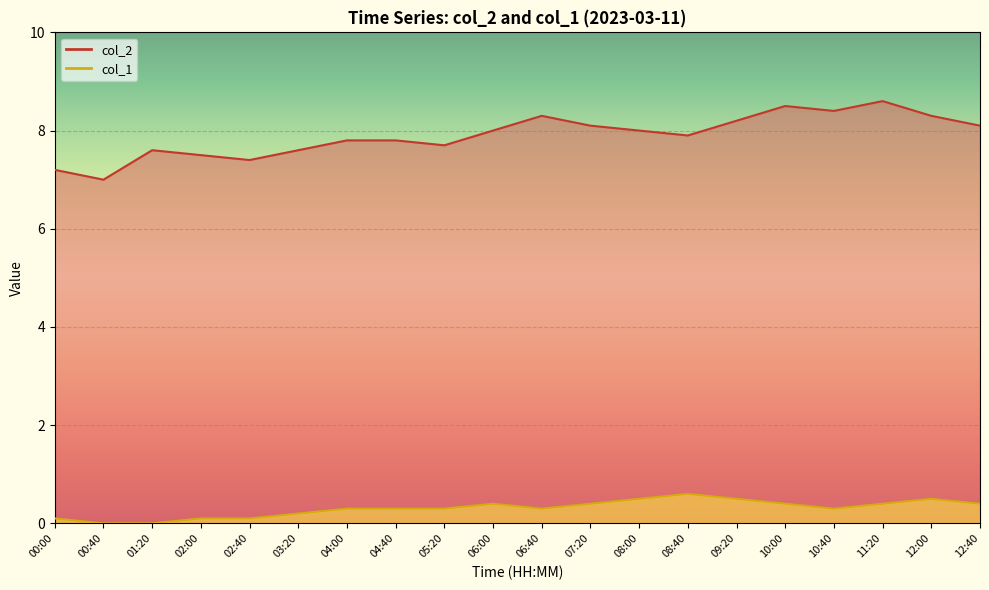

What position from the left is 12:40?

20